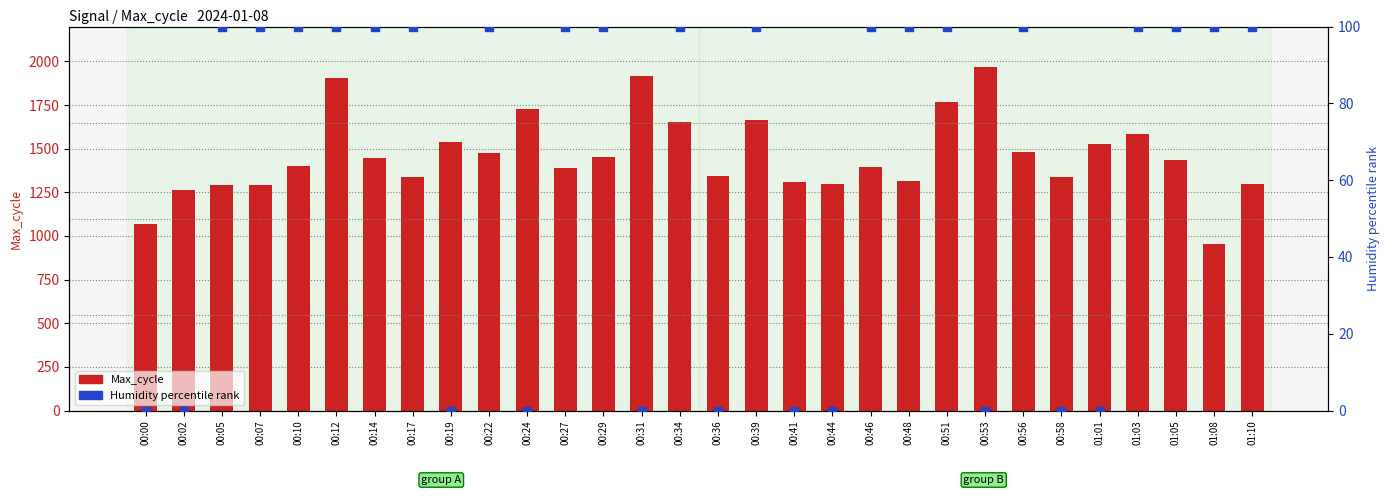

Is the value of Humidity (percentile) at 01:01 greater than the value of Max_cycle at 00:14?

No